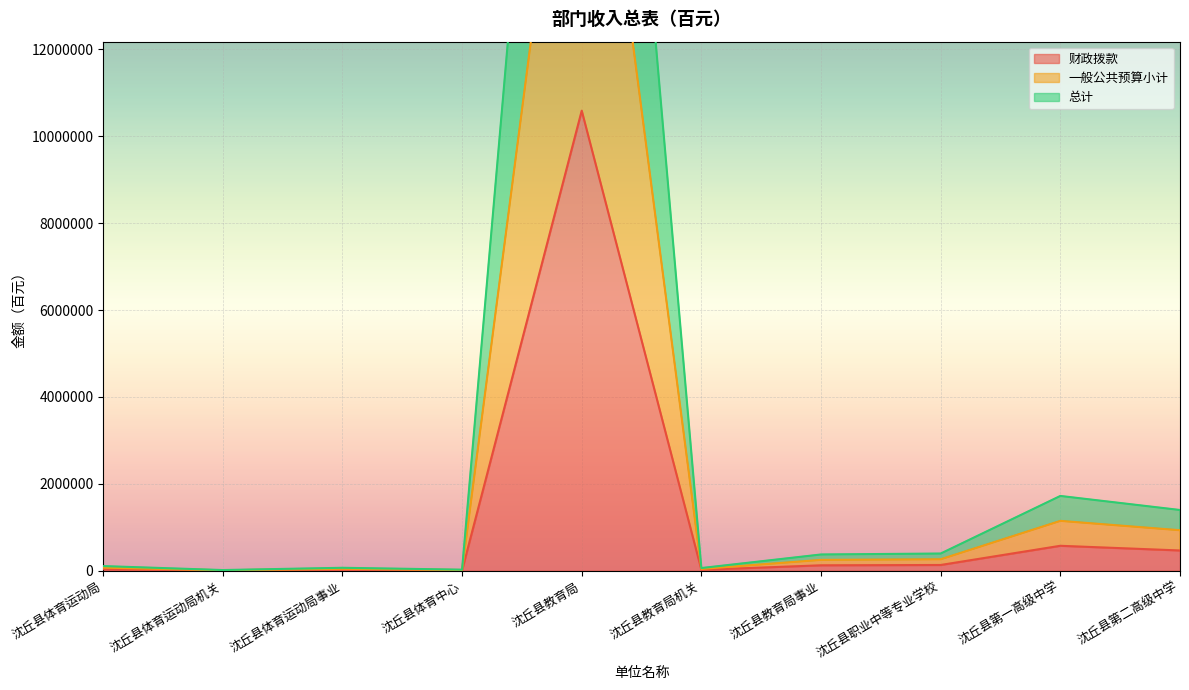

The value of 财政拨款 at 沈丘县教育局 is 6579024.1. True or false?

False